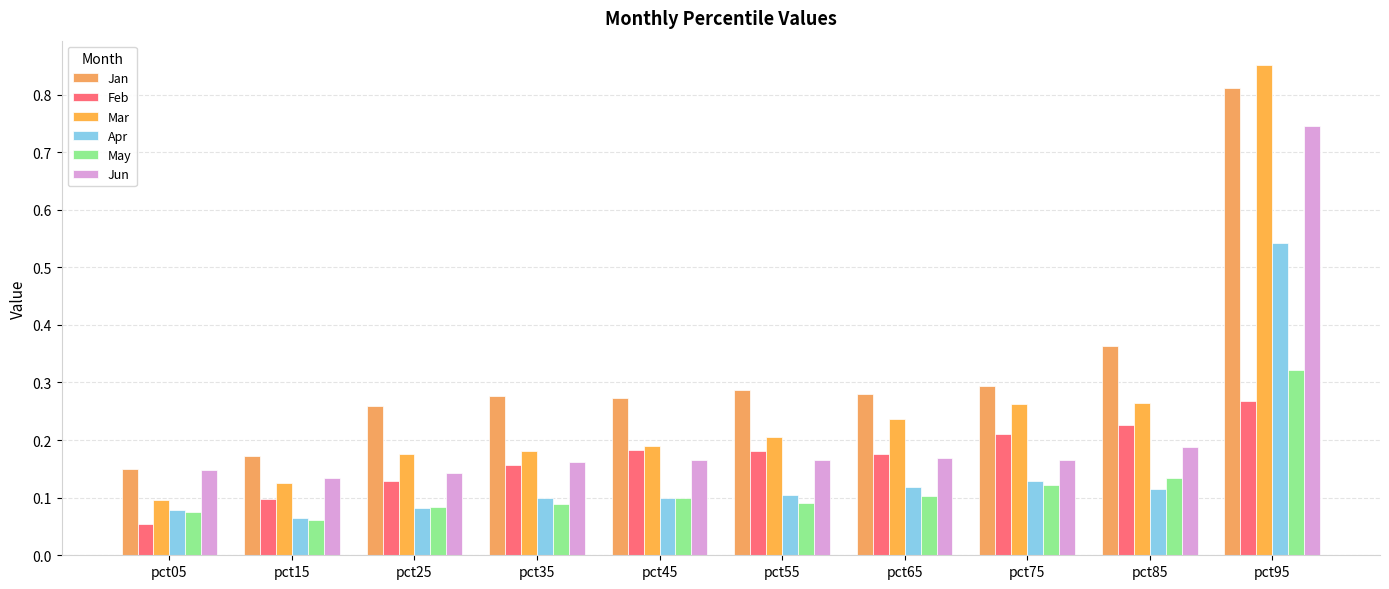

What is the average value of the Apr series?

0.1